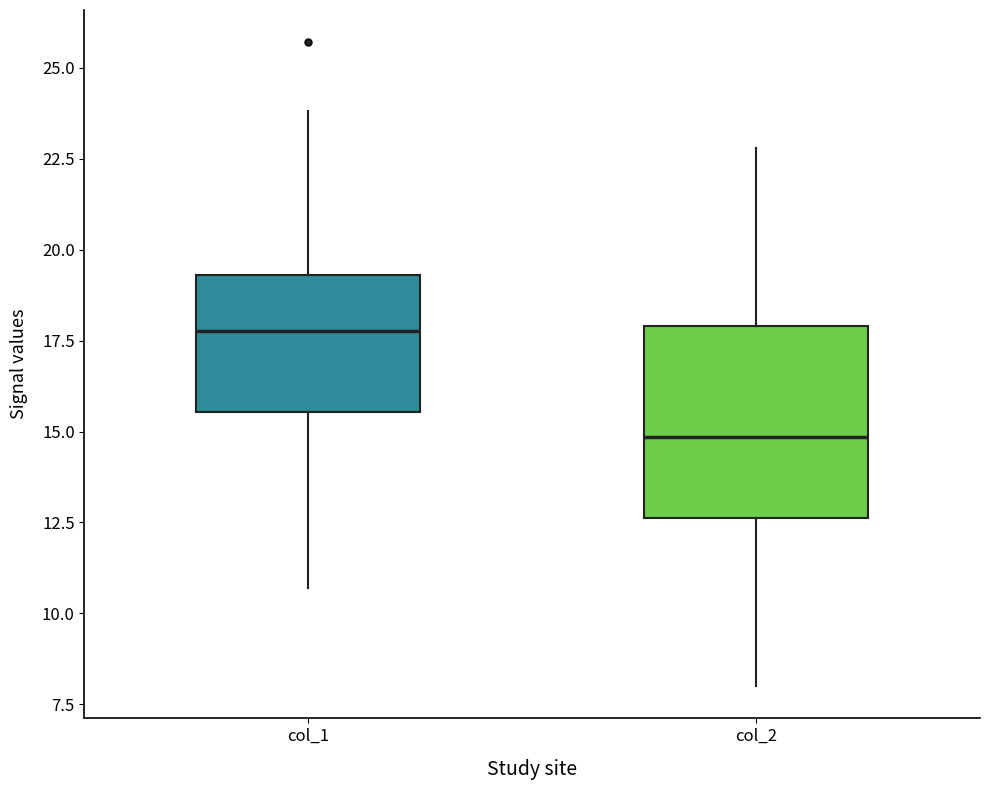

Where is the lower edge of the box for col_2 on the y-axis? The values are not printed on the chart, so give them approximately, as read against the axis.

12.5